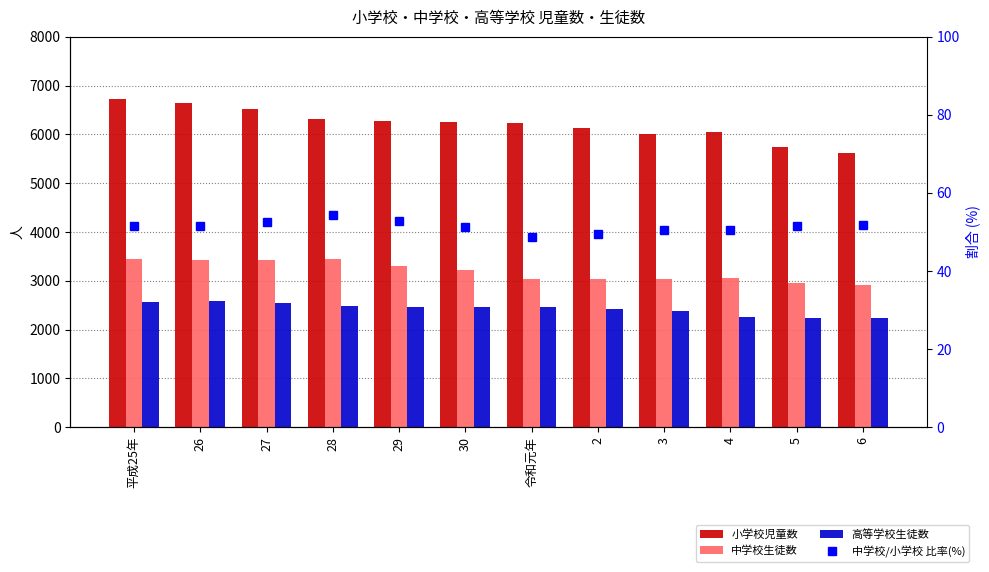

Which category has the highest value across all series?

平成25年